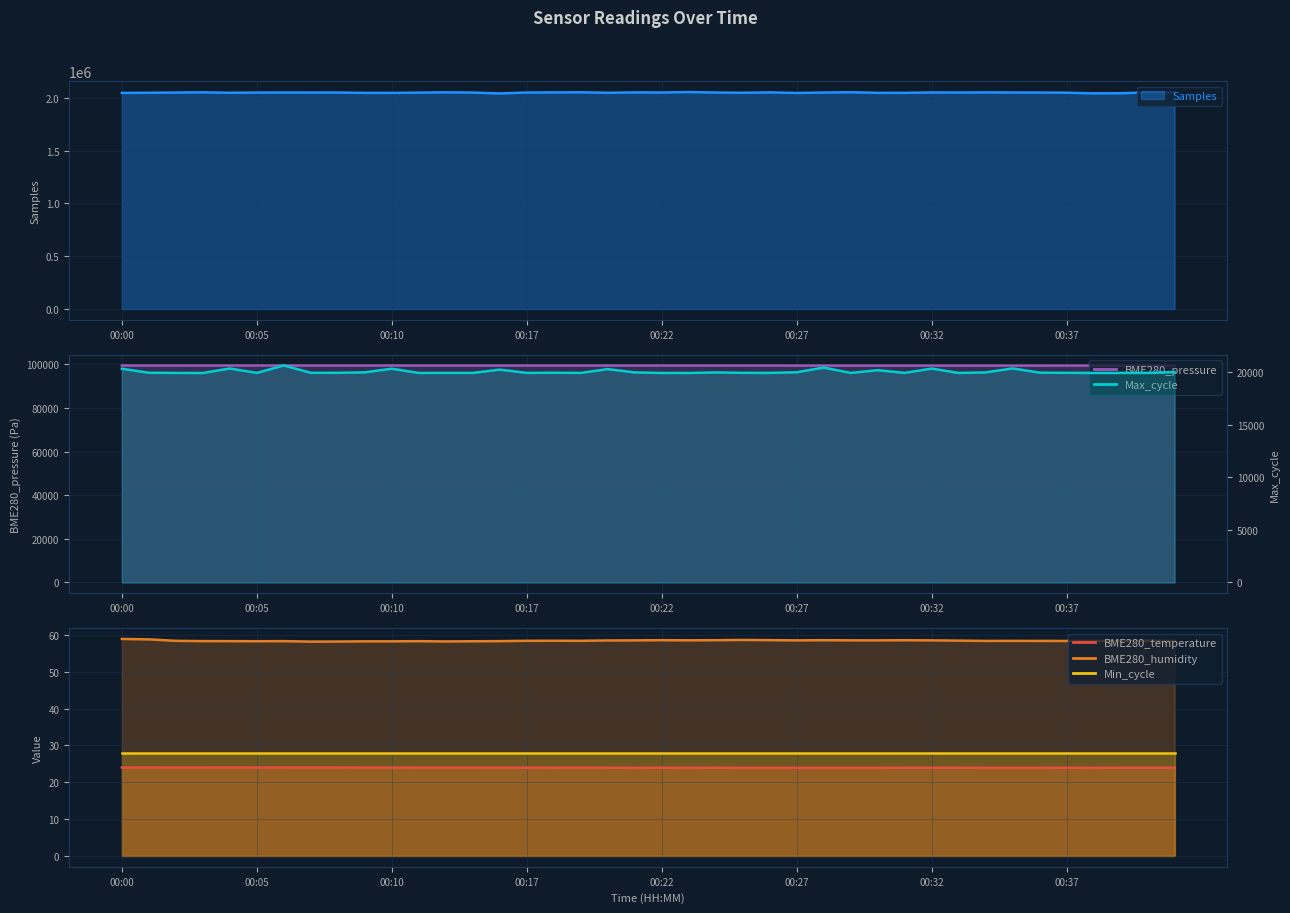

What is the maximum value shown in the chart?

2055437.0